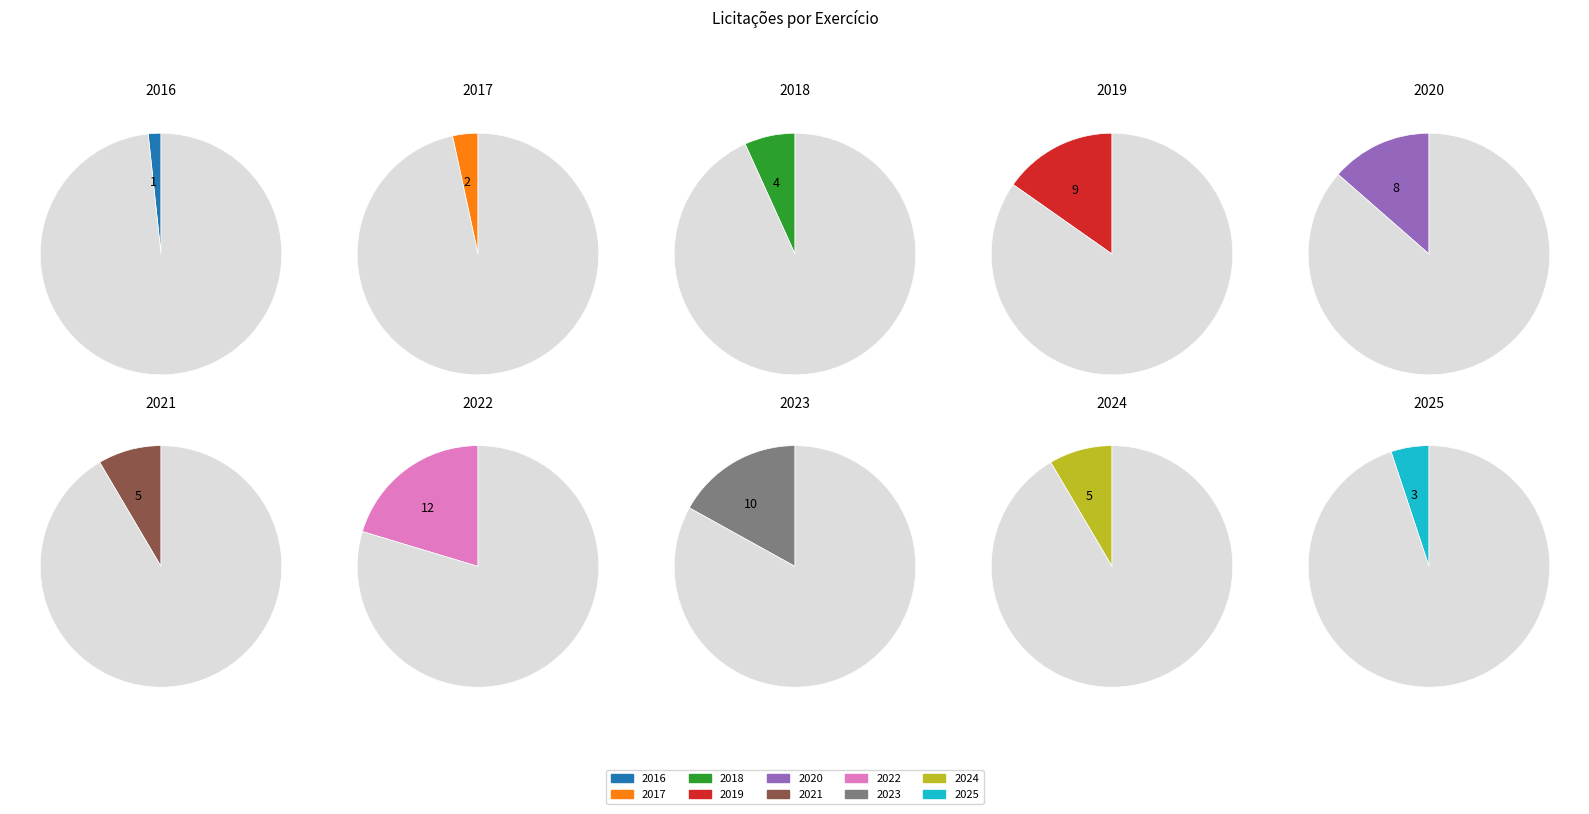

Count the number of slices in the pie.

10